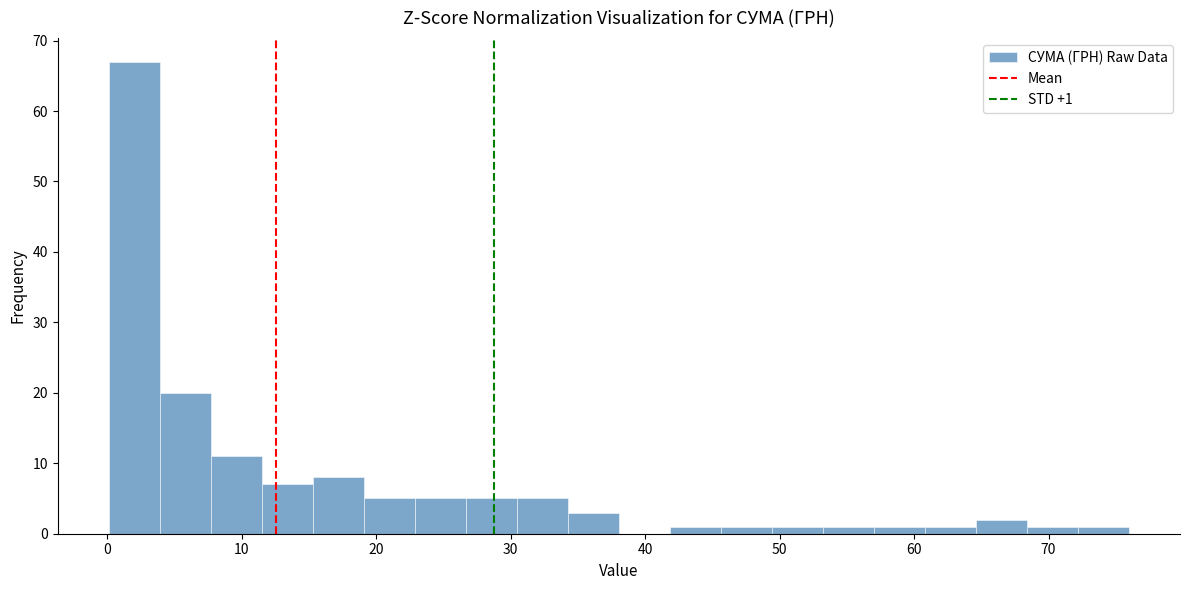

Around what value on the x-axis is the tallest bar? Give the approximate position of its centre, as read against the axis.

2